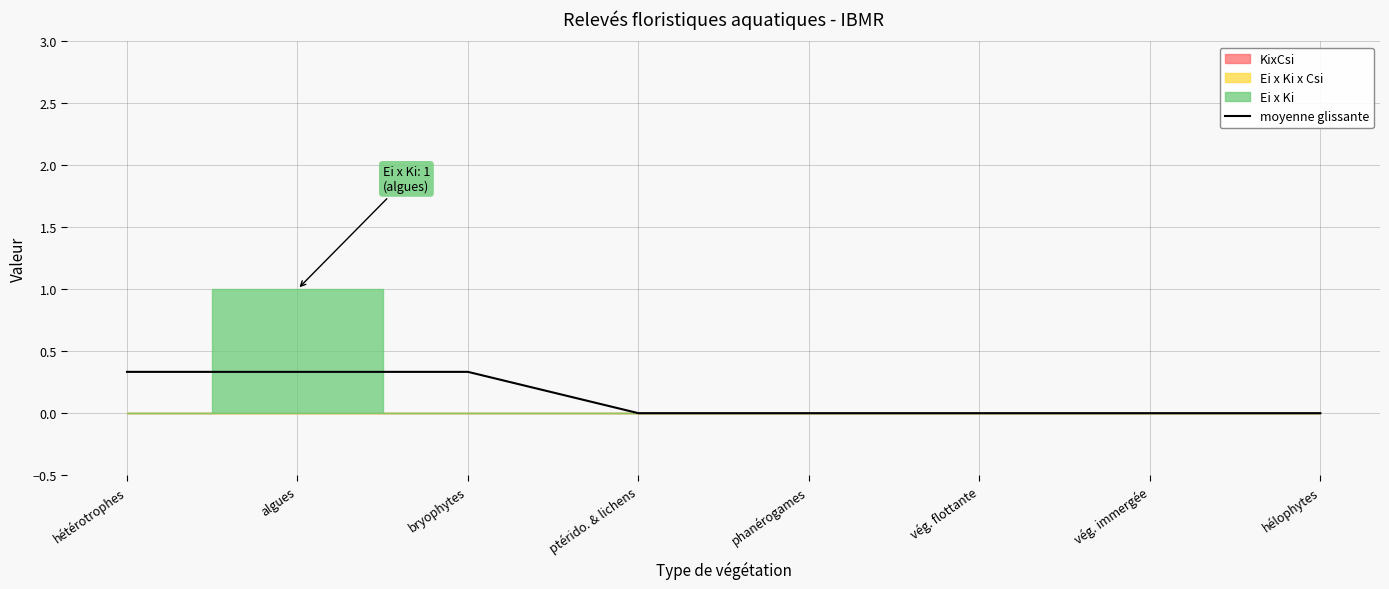

Between ptérido. & lichens and phanérogames, which is larger?

ptérido. & lichens